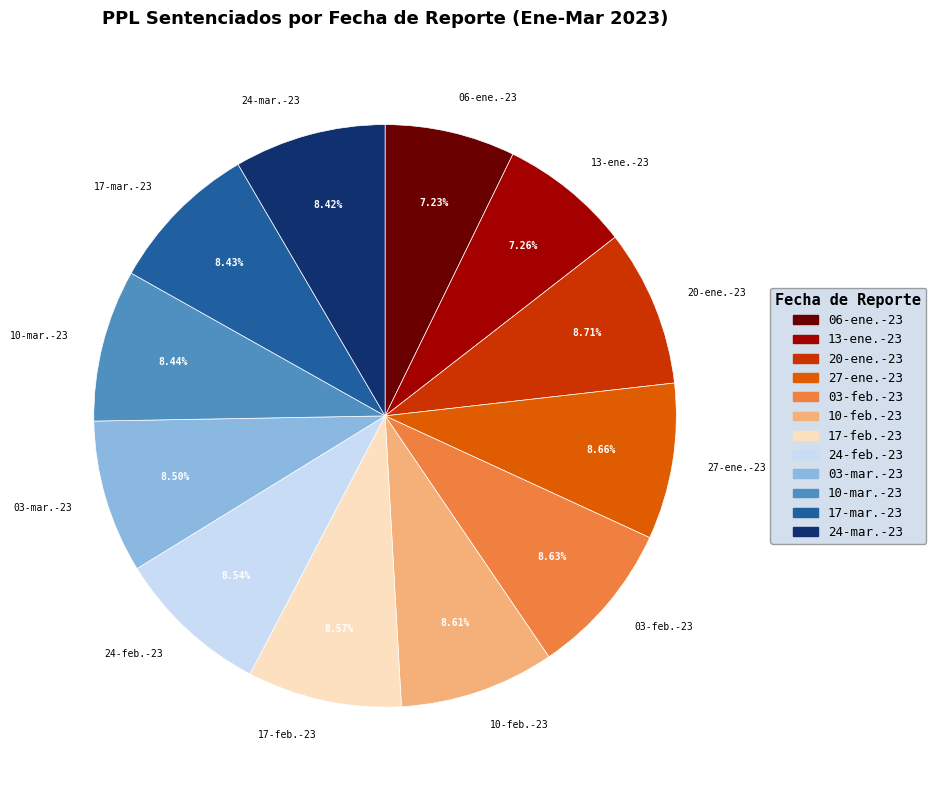

Count the number of slices in the pie.

12